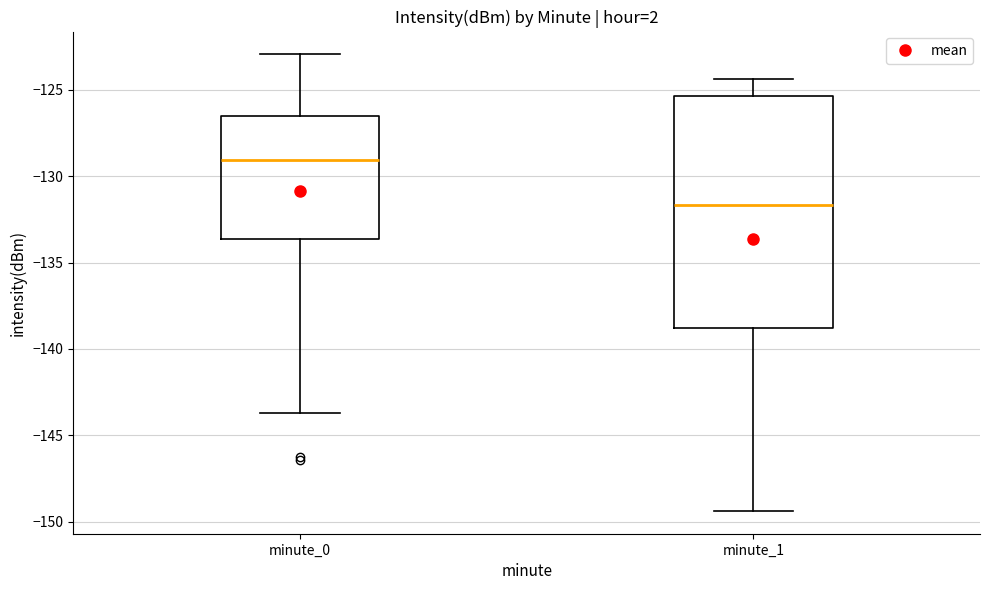

Where is the lower edge of the box for minute_0 on the y-axis? The values are not printed on the chart, so give them approximately, as read against the axis.

-133.5